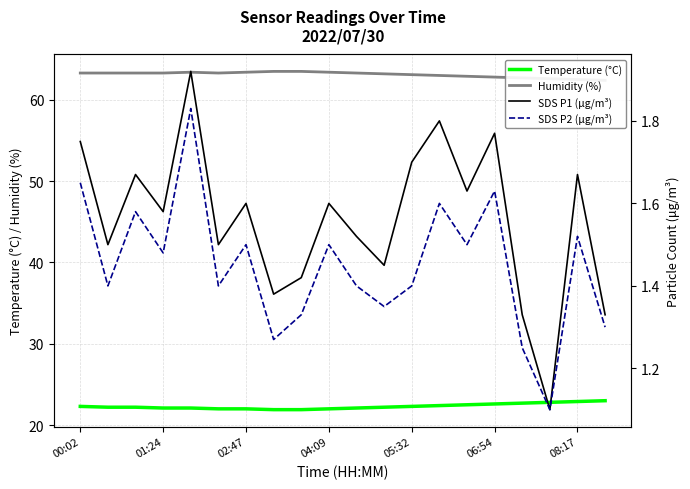

What is the lowest value of the Temperature (°C) series?

21.9